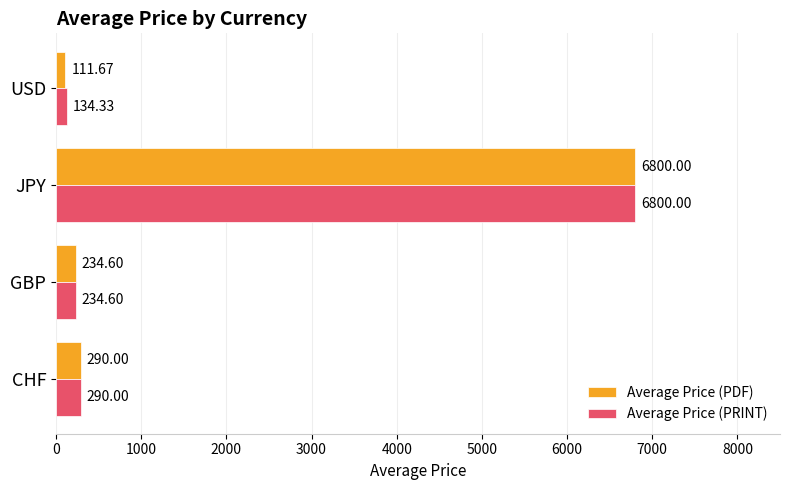

At which label does Average Price (PRINT) reach its peak?

JPY